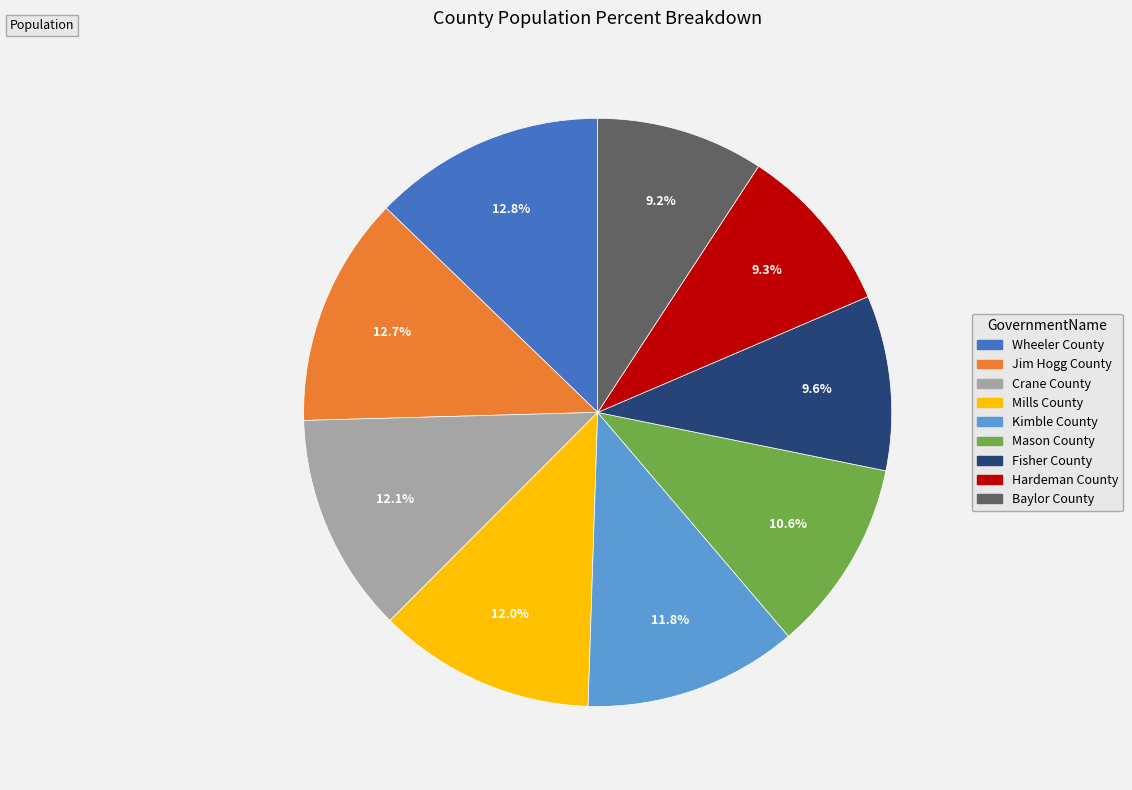

To the nearest percent, what portion does Hardeman County represent?

9%